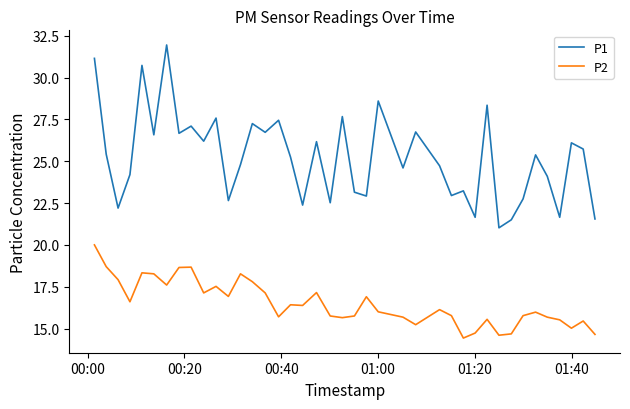

Rank the series by their average value, from lowest to highest.

P2, P1